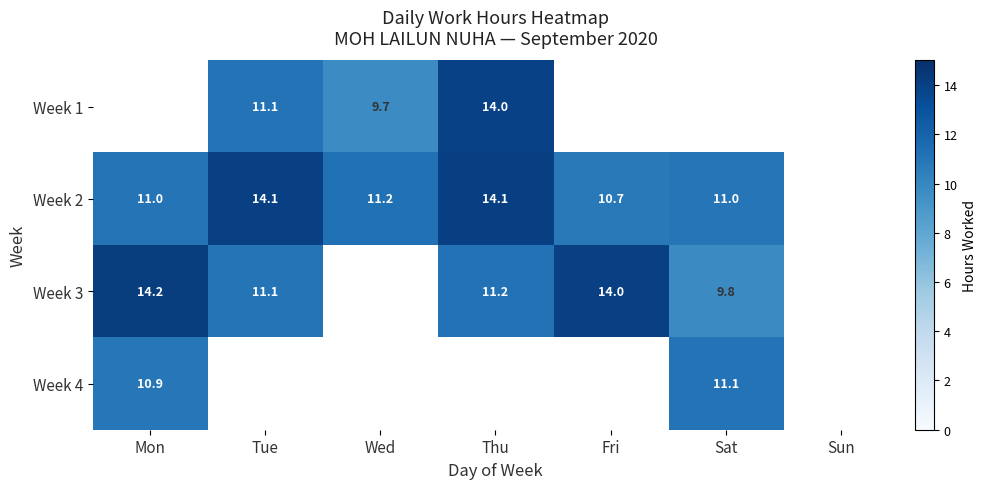

Is it true that Week 3 equals 11.2 at Thu?

True